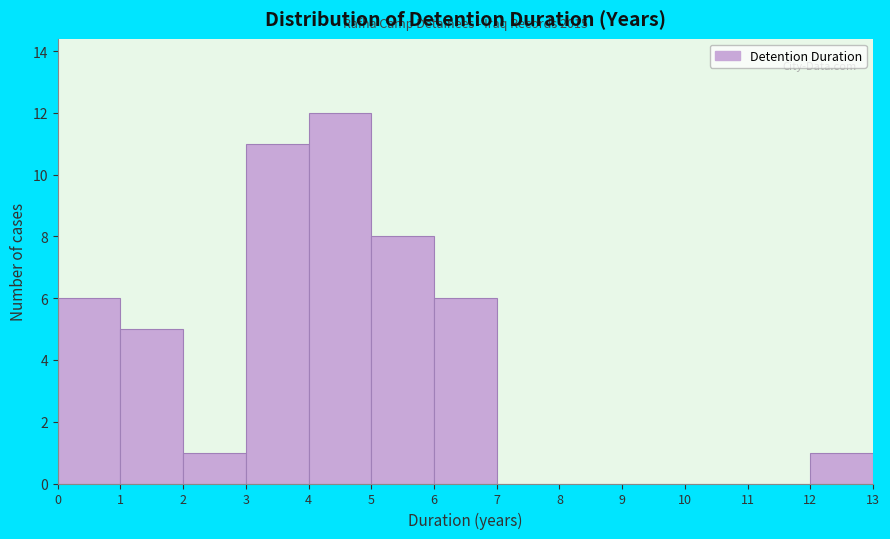

Which range on the x-axis has the tallest bar?

4 to 5